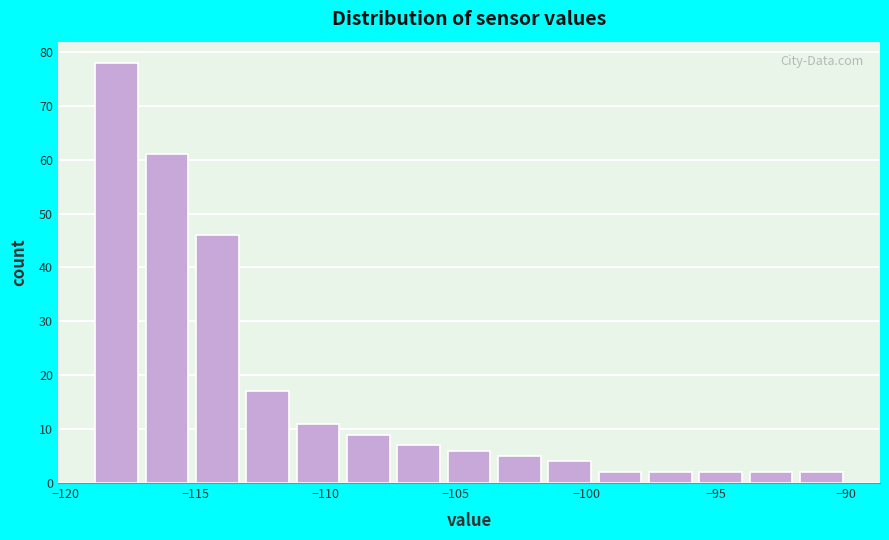

Read against the x-axis, roughly where is the centre of the tallest bar?

-118.0